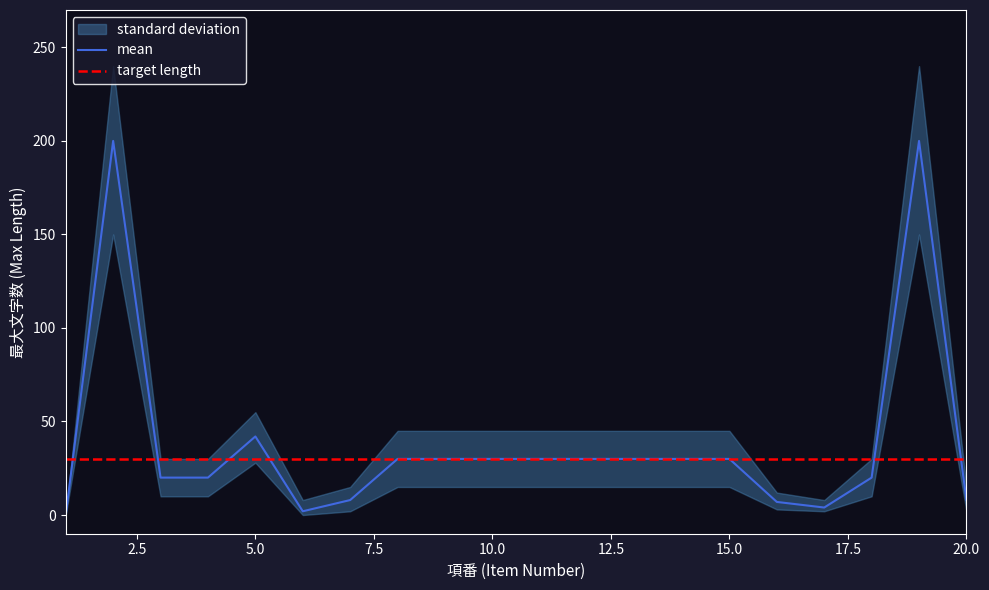

What is the sum of the 最大文字数 values at 15 and 12?

60